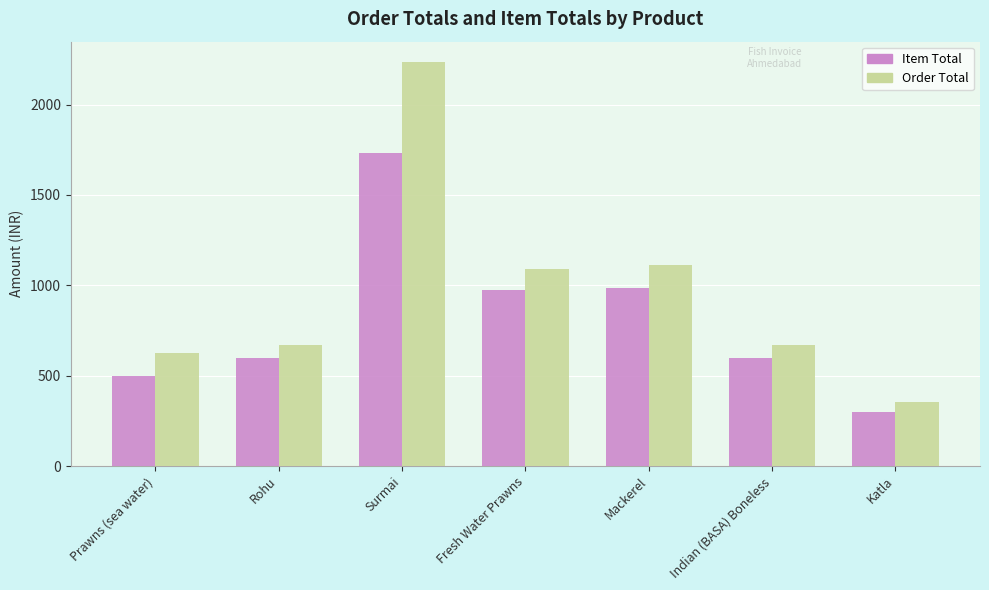

What are all the series names shown in the legend?

Item Total, Order Total